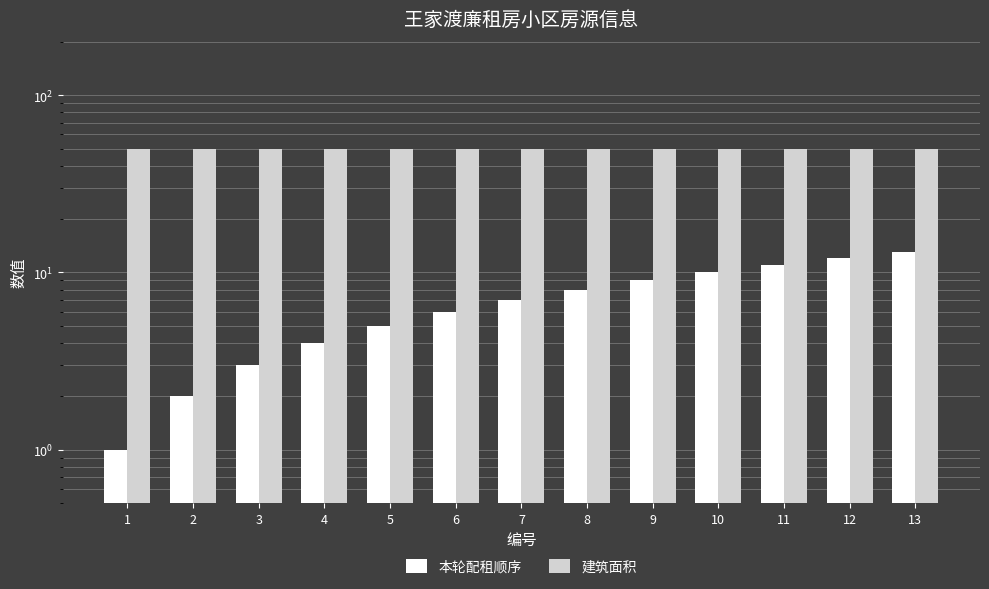

At how many categories does at least one series exceed 7?

13